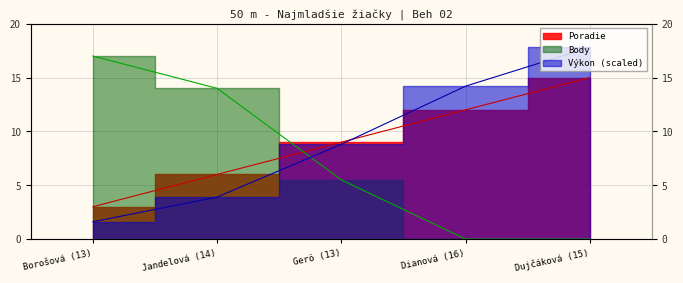

What position from the left is Dianová (16)?

4